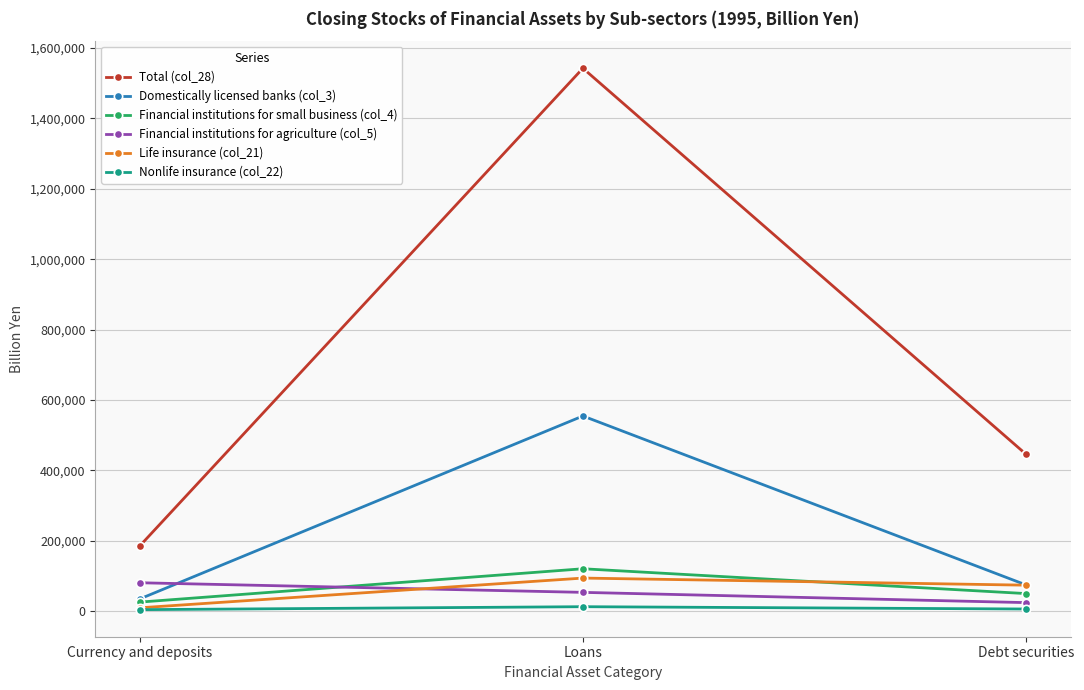

What is the maximum value for Financial institutions for small business (col_4)?

120941.9